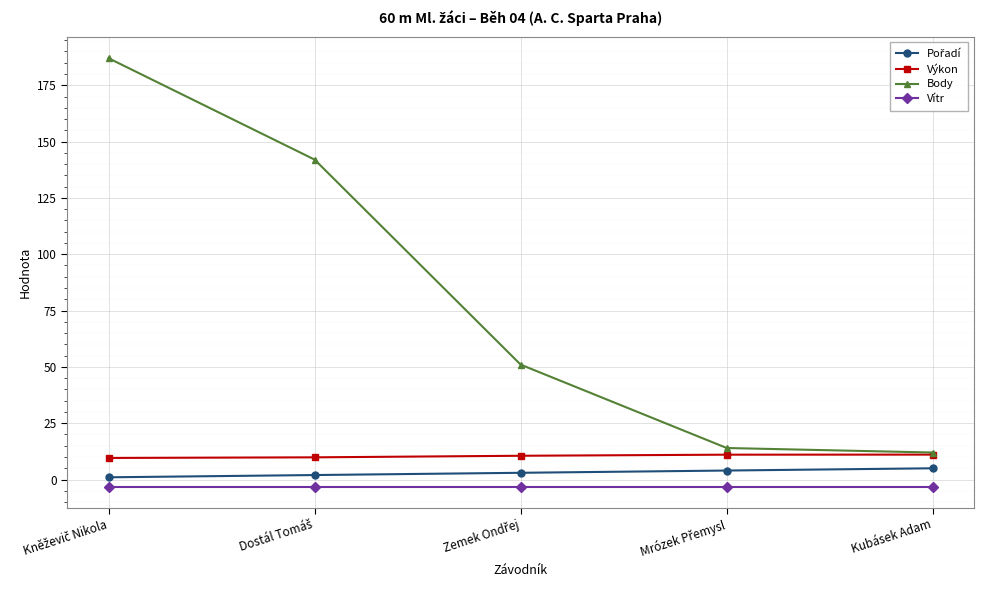

Which series has the largest total across all categories?

Body